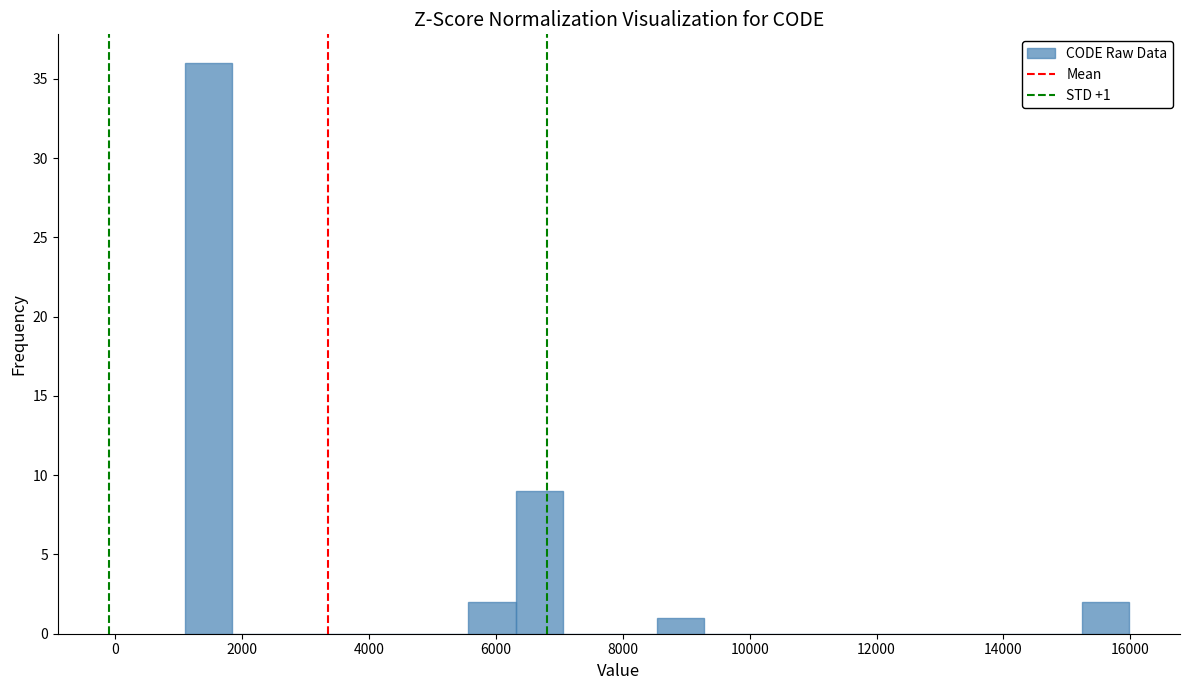

Around what value on the x-axis is the tallest bar? Give the approximate position of its centre, as read against the axis.

1400